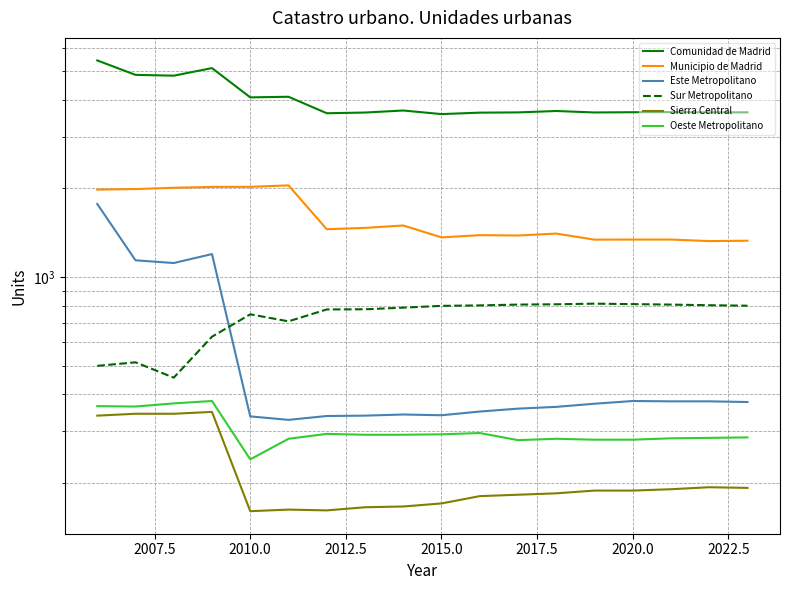

Rank the series by their maximum value, from lowest to highest.

Sierra Central, Oeste Metropolitano, Sur Metropolitano, Este Metropolitano, Municipio de Madrid, Comunidad de Madrid